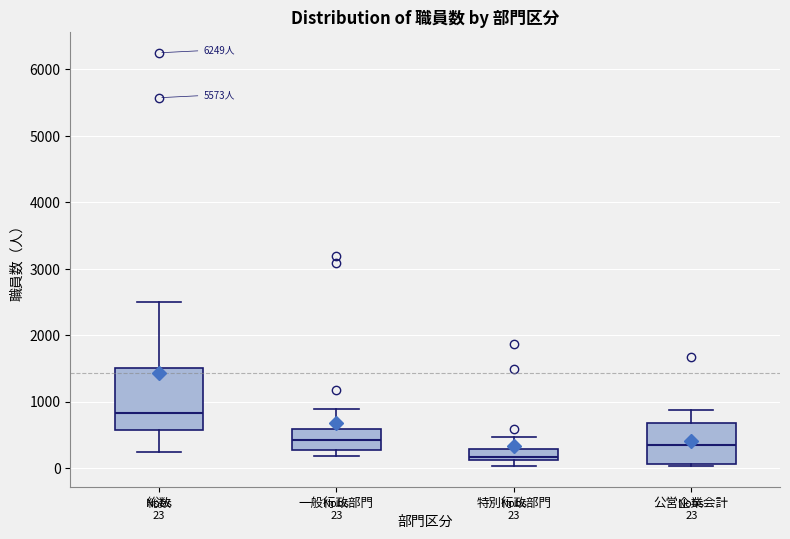

Which box's median line is the highest?

総数